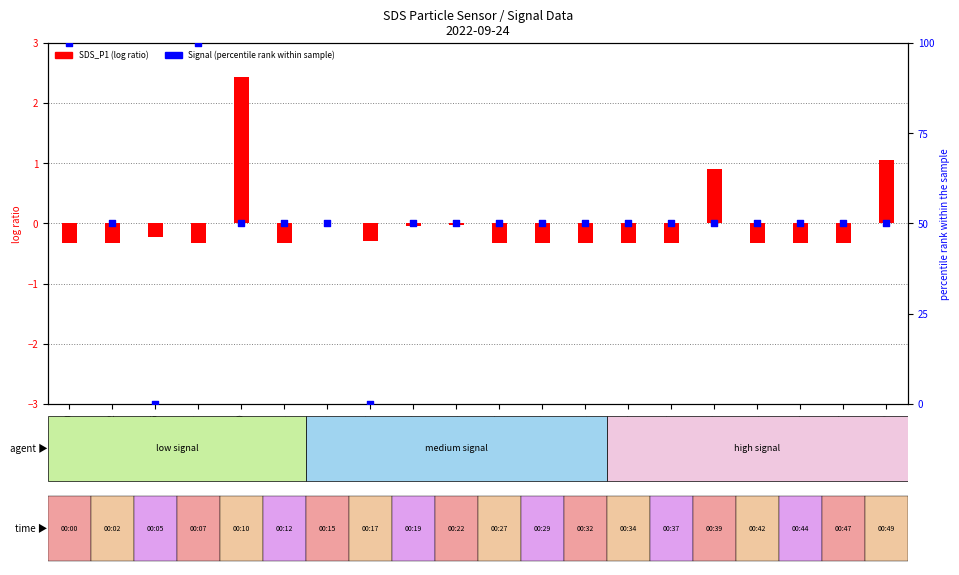

Which series has the widest spread of Y values?

Signal (percentile rank)